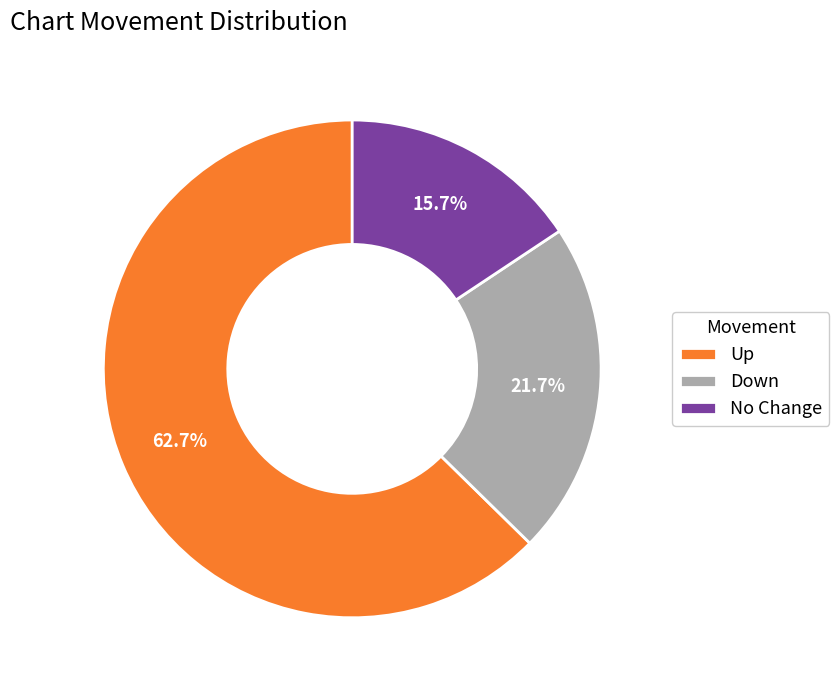

Which has a higher value, Down or Up?

Up